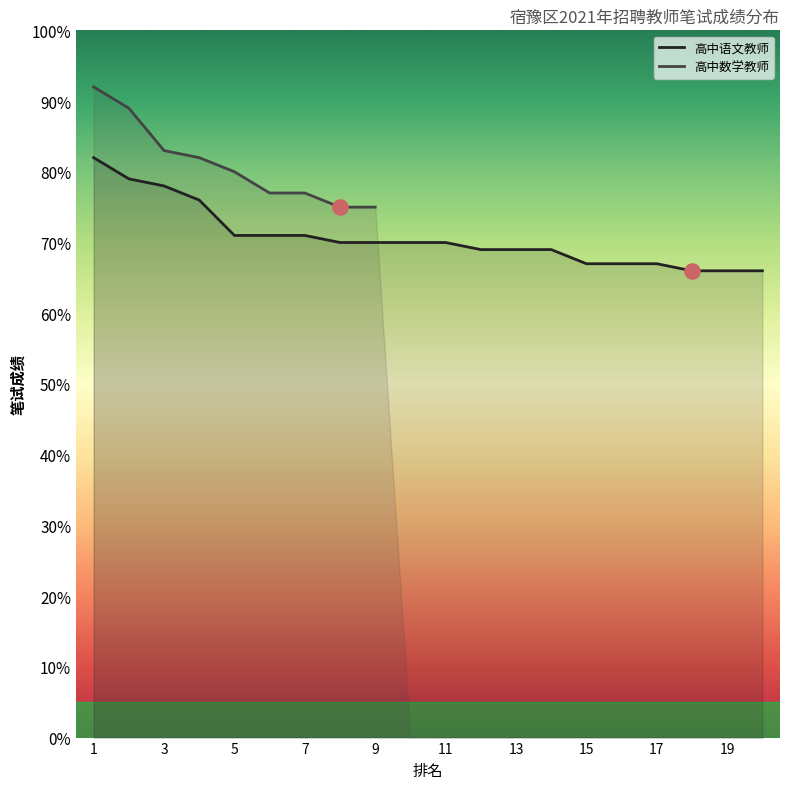

Between 1 and 2, which is larger?

1